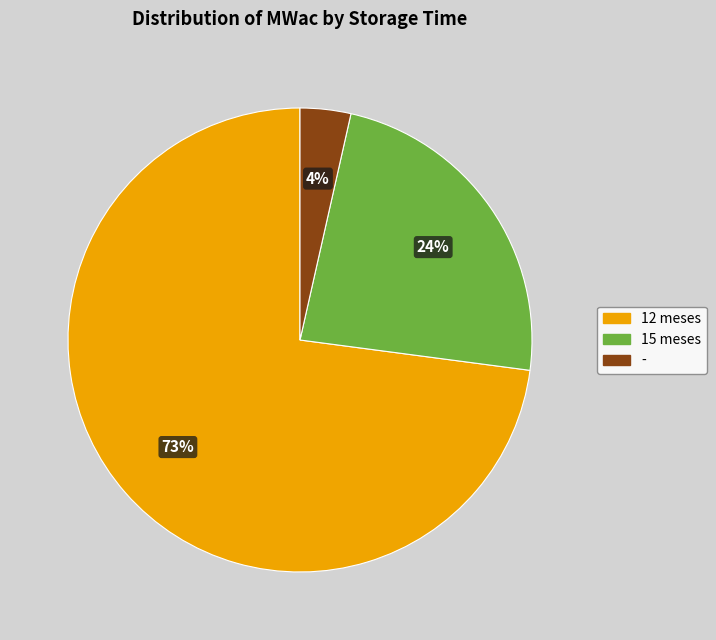

To the nearest percent, what is the average slice percentage?

33%